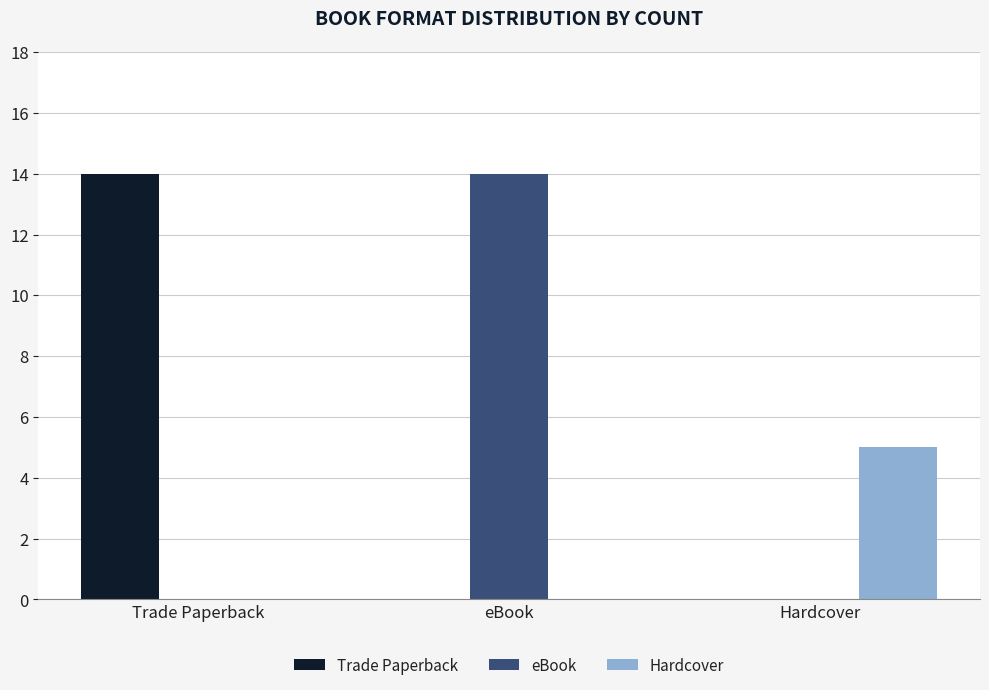

Count the number of categories in the chart.

3